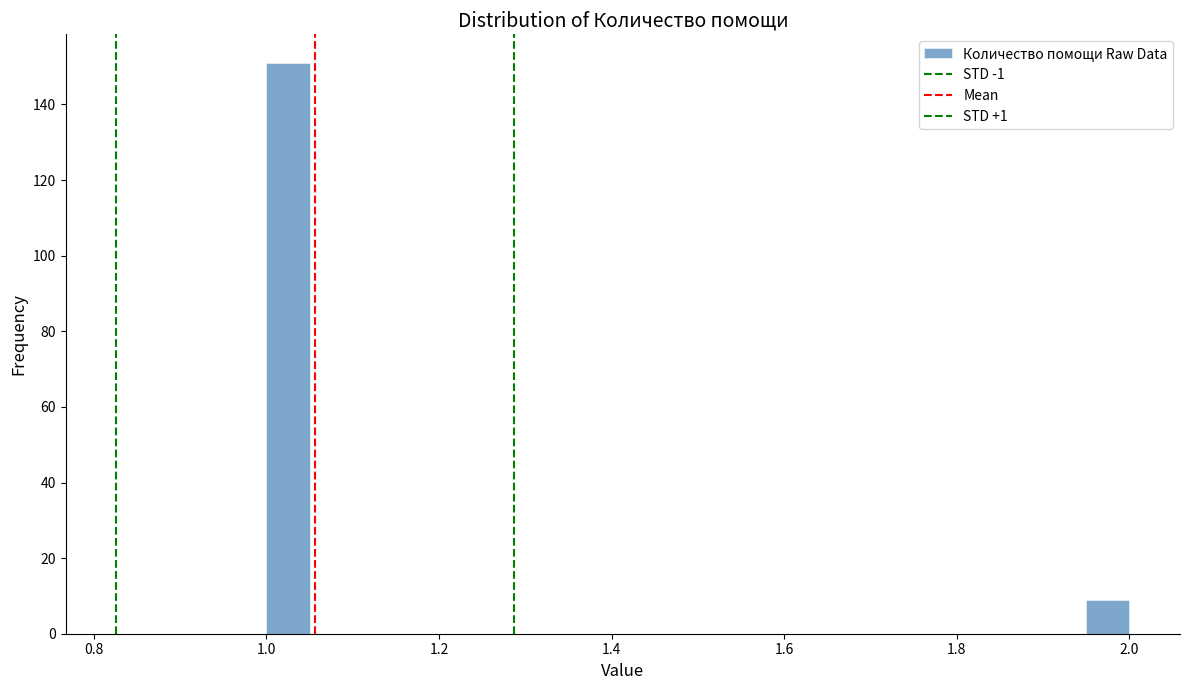

Around what value on the x-axis is the tallest bar? Give the approximate position of its centre, as read against the axis.

1.02